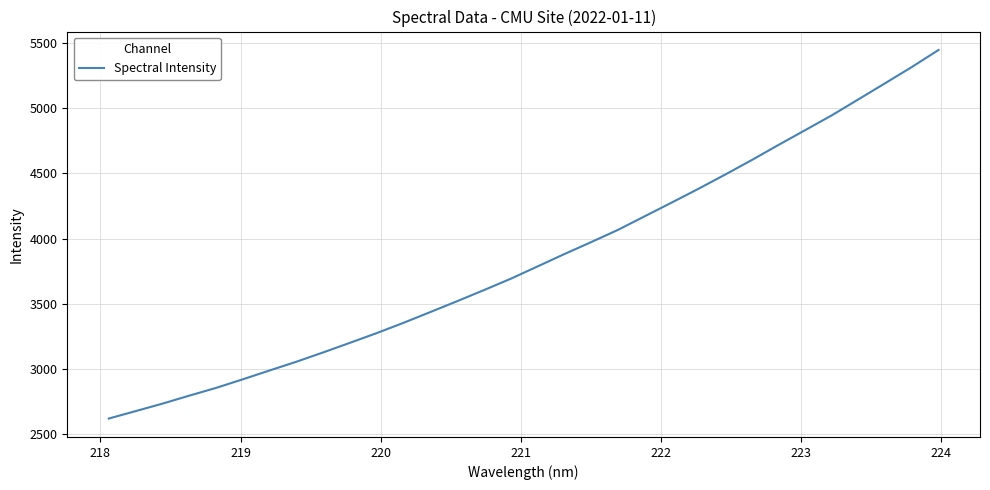

What is the difference between the maximum and minimum values?

2829.3